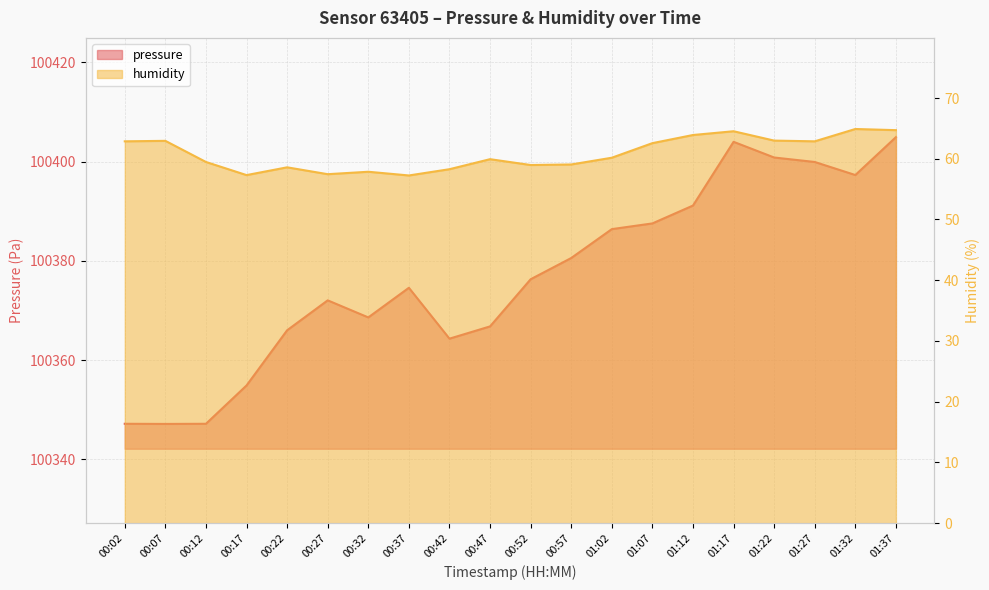

In pressure, how many points are higher than both neighbors (excluding endpoints)?

3